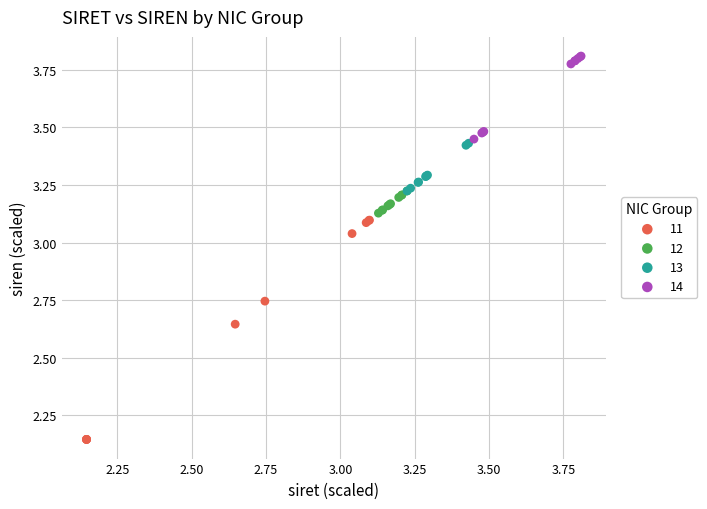

What are all the series names shown in the legend?

11, 12, 13, 14